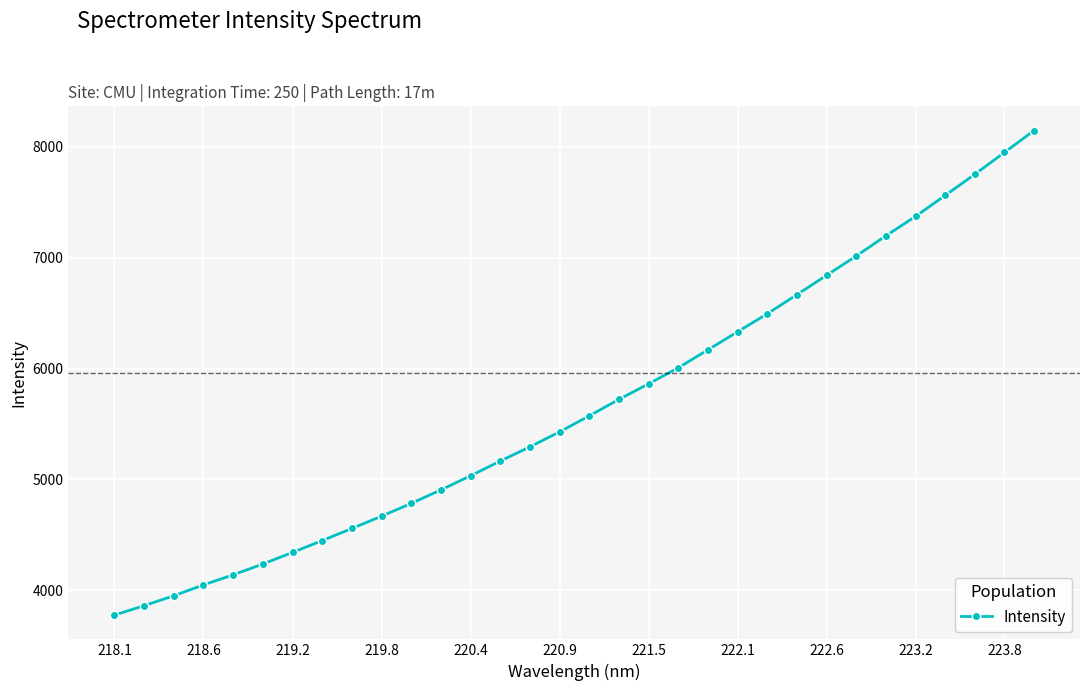

What is the sum of all values?

181296.0